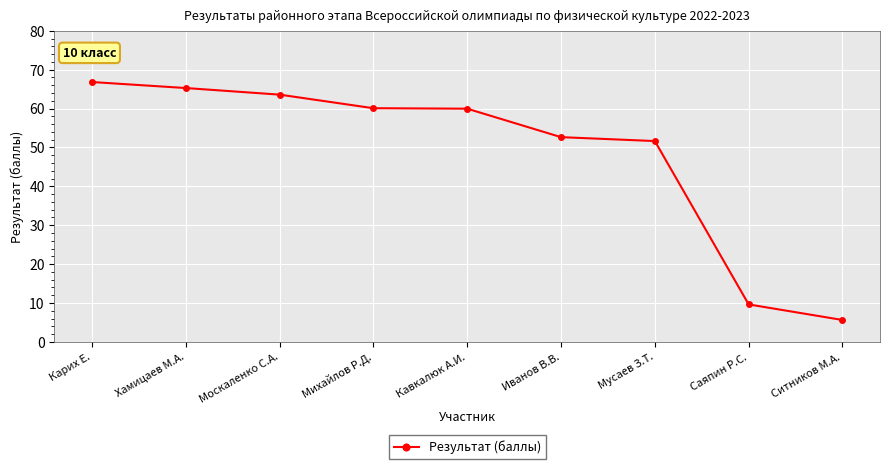

How many values exceed 59?

5